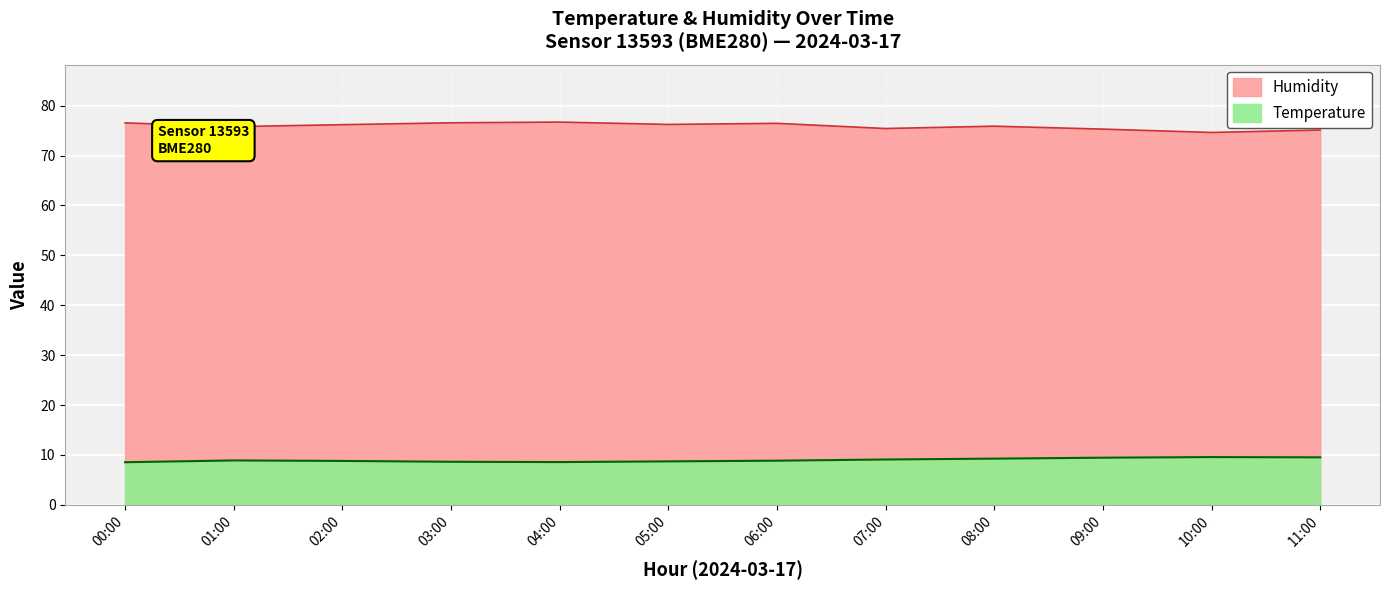

What is the difference between the second highest and second lowest values in the Temperature series?

0.9